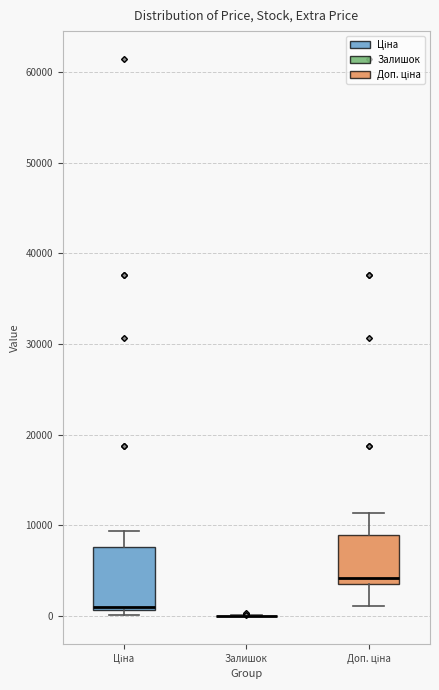

Reading left to right, transcribe this box plot: for each box, give where its median line is, the range the box spans, and where its two whiskers end, as read against the y-axis. The values are not printed on the chart, so give them approximately, as read against the axis.

Ціна: median 1000 (drawn on the box's lower edge), box 1000 to 8000, whiskers 0 to 9000
Залишок: box collapsed to a line at 0, whiskers 0 to 0
Доп. ціна: median 4000 (just above the box's lower edge), box 4000 to 9000, whiskers 1000 to 11000